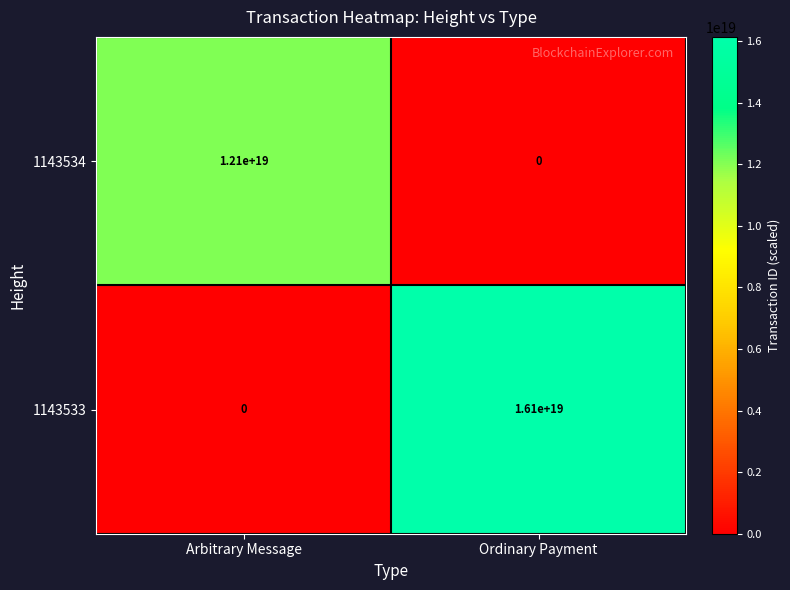

Where is 1143533 nearest to the value 8050000000000000000?

Arbitrary Message